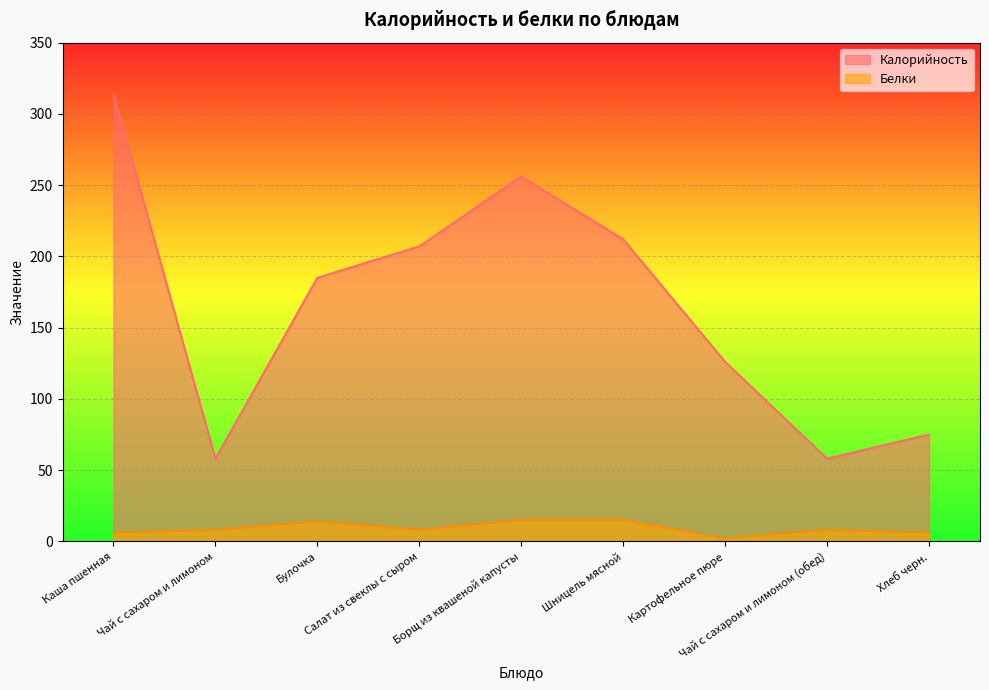

True or false: Белки and Калорийность cross at least once.

False